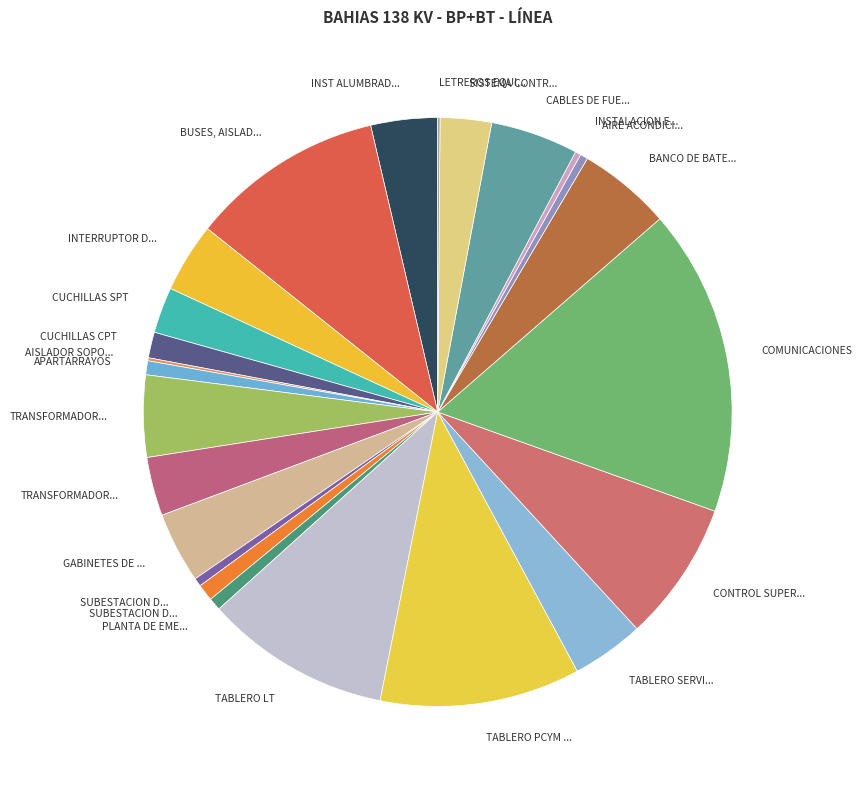

Count the number of slices in the pie.

24